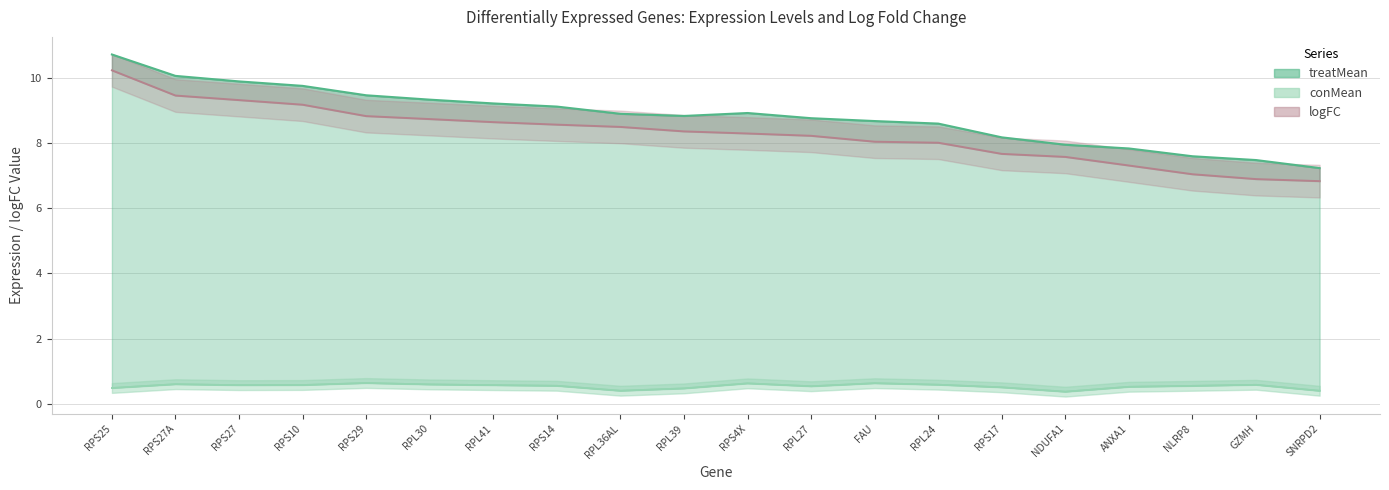

Reading right to left, what are all the values shown in this chart?

conMean: SNRPD2=0.4	GZMH=0.6	NLRP8=0.6	ANXA1=0.5	NDUFA1=0.4	RPS17=0.5	RPL24=0.6	FAU=0.6	RPL27=0.5	RPS4X=0.6	RPL39=0.5	RPL36AL=0.4	RPS14=0.6	RPL41=0.6	RPL30=0.6	RPS29=0.6	RPS10=0.6	RPS27=0.6	RPS27A=0.6	RPS25=0.5
treatMean: SNRPD2=7.2	GZMH=7.5	NLRP8=7.6	ANXA1=7.8	NDUFA1=7.9	RPS17=8.2	RPL24=8.6	FAU=8.7	RPL27=8.8	RPS4X=8.9	RPL39=8.8	RPL36AL=8.9	RPS14=9.1	RPL41=9.2	RPL30=9.3	RPS29=9.5	RPS10=9.7	RPS27=9.9	RPS27A=10.1	RPS25=10.7
logFC: SNRPD2=6.8	GZMH=6.9	NLRP8=7.0	ANXA1=7.3	NDUFA1=7.6	RPS17=7.7	RPL24=8.0	FAU=8.0	RPL27=8.2	RPS4X=8.3	RPL39=8.4	RPL36AL=8.5	RPS14=8.6	RPL41=8.6	RPL30=8.7	RPS29=8.8	RPS10=9.2	RPS27=9.3	RPS27A=9.4	RPS25=10.2